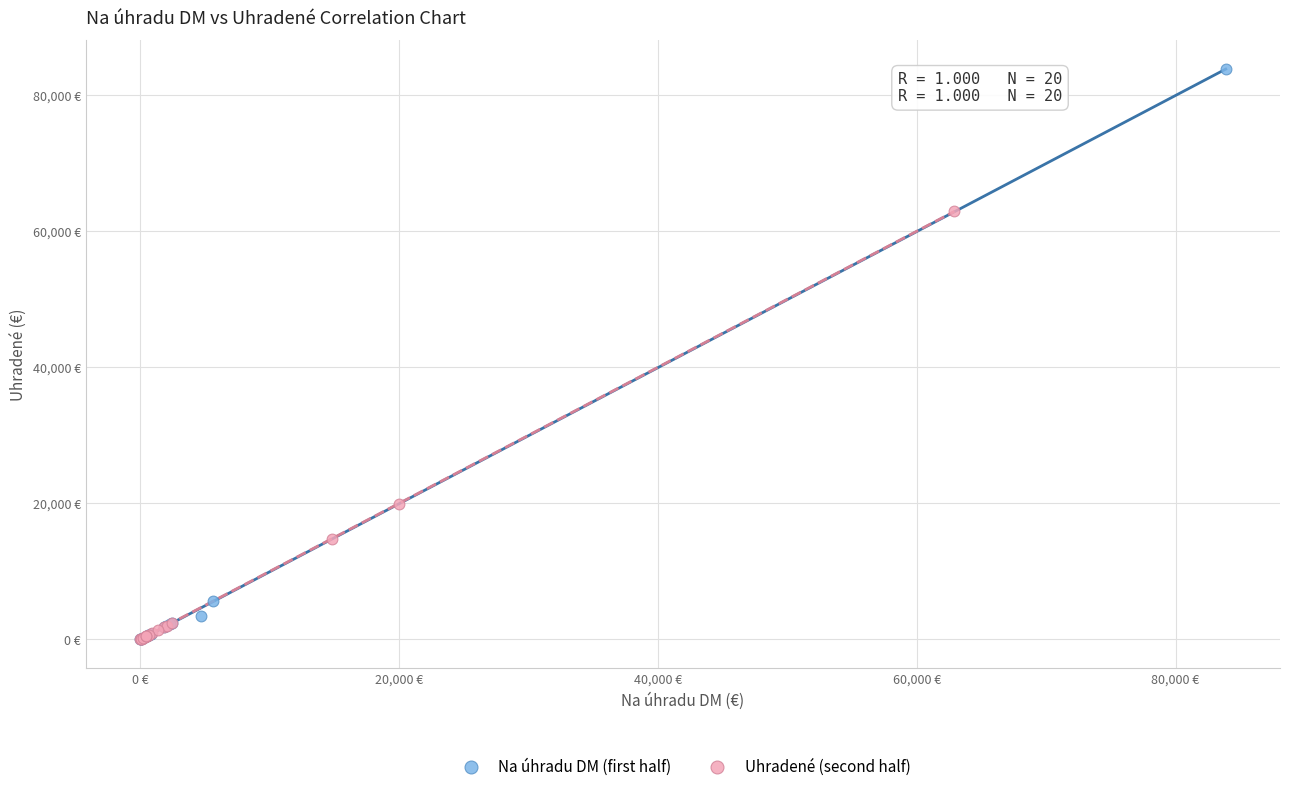

What are all the series names shown in the legend?

Na úhradu DM (first half), Uhradené (second half)